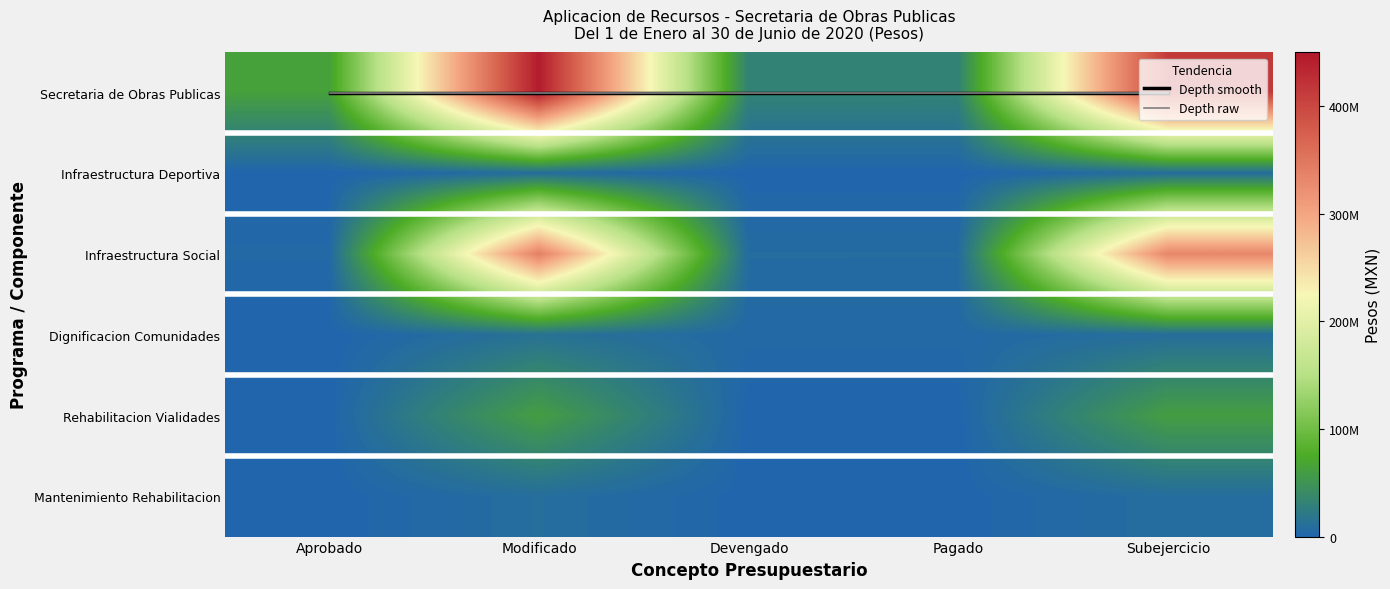

At which category does the chart reach its minimum across all series?

Aprobado